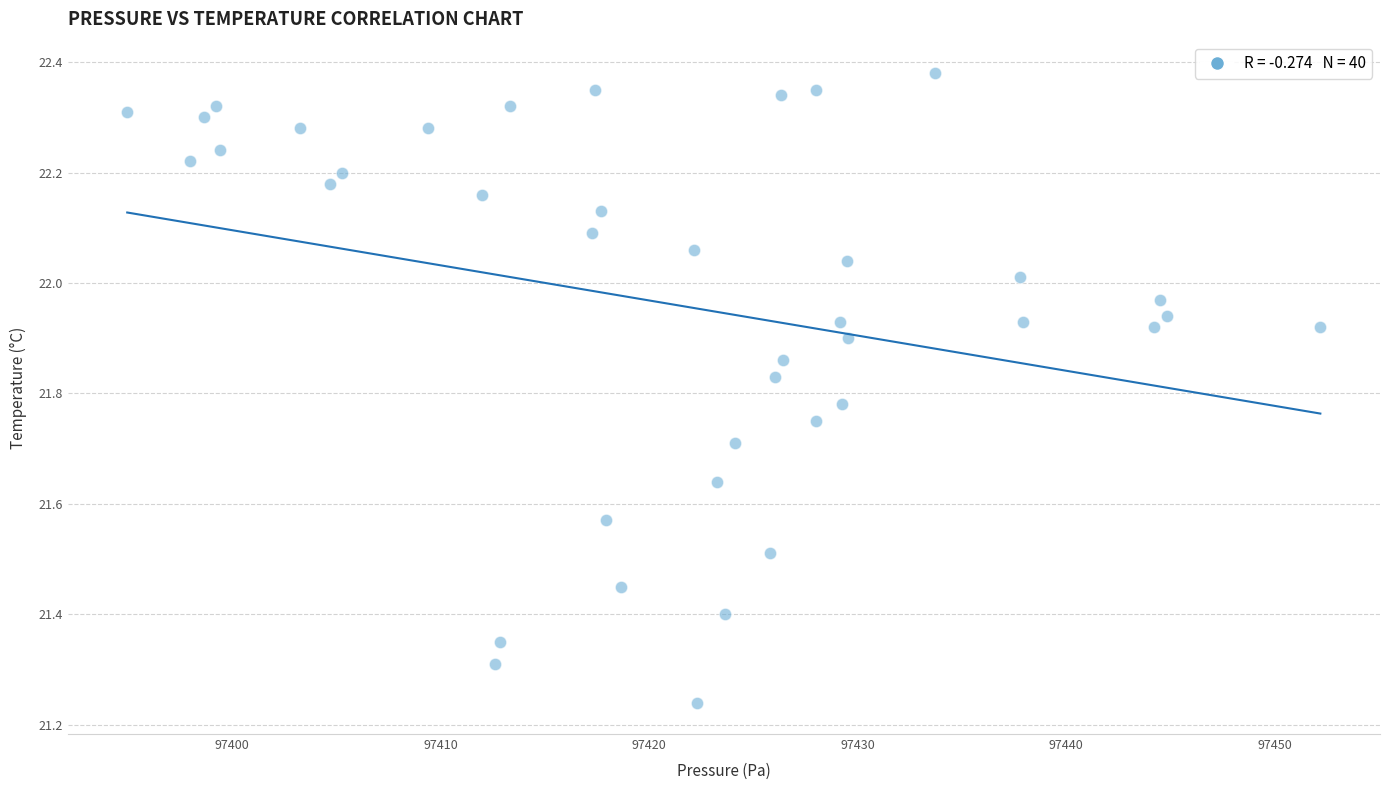

What is the range of X values (max minus min)?

57.2